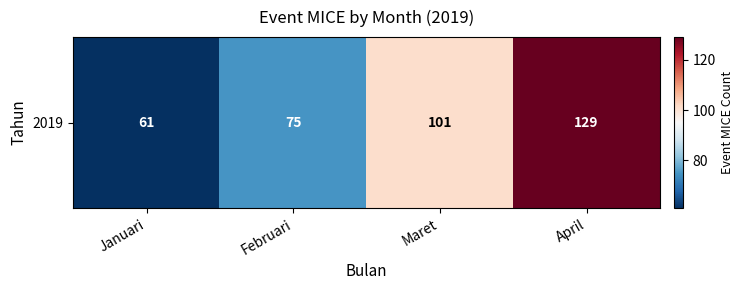

Is it true that the value at Maret is 32?

False